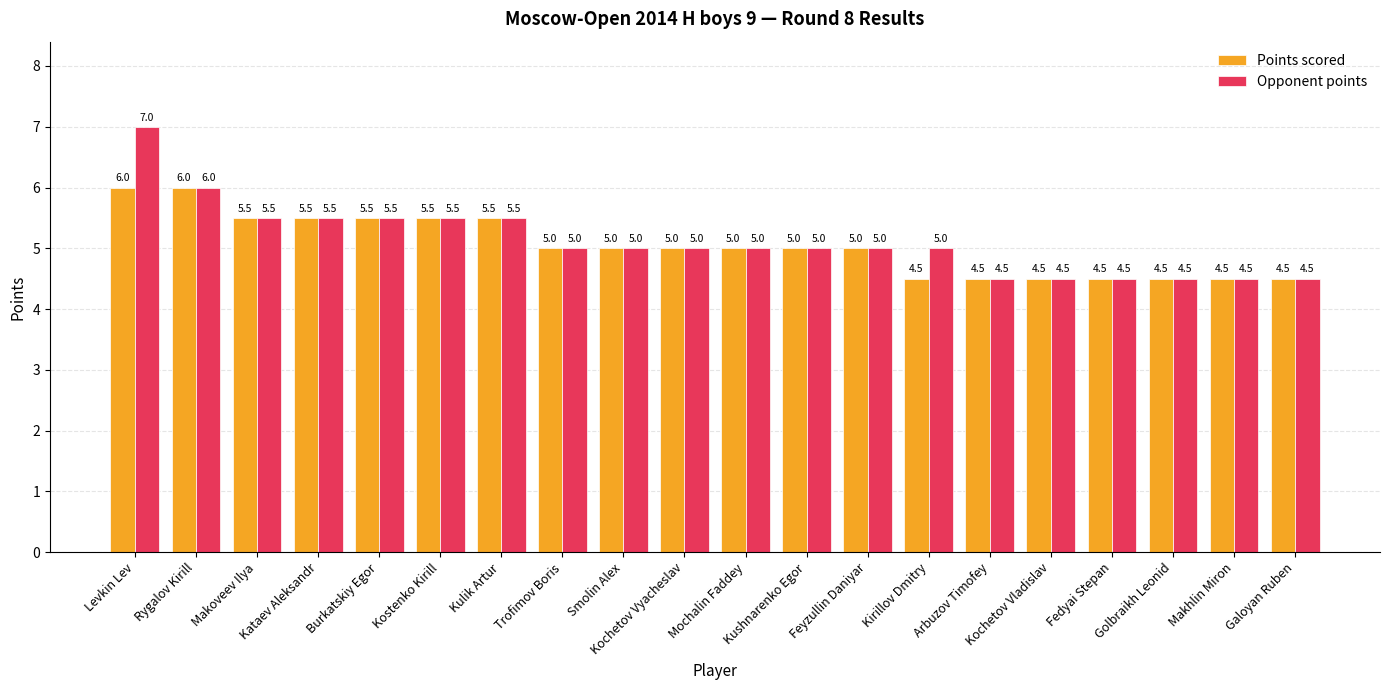

What is the difference between the second highest and minimum values in the Opponent points series?

1.5